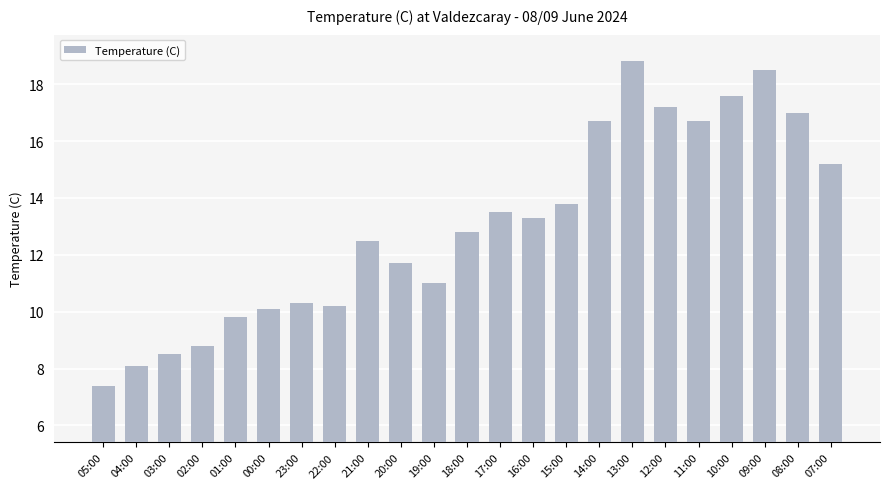

What is the difference between the values at 19:00 and 22:00?

0.8